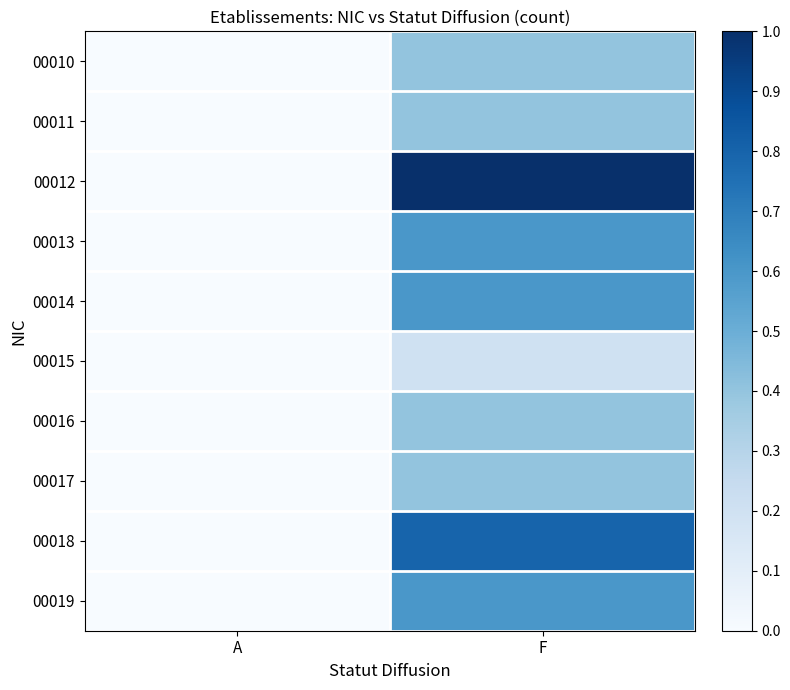

Which series changed the most between A and F?

00012